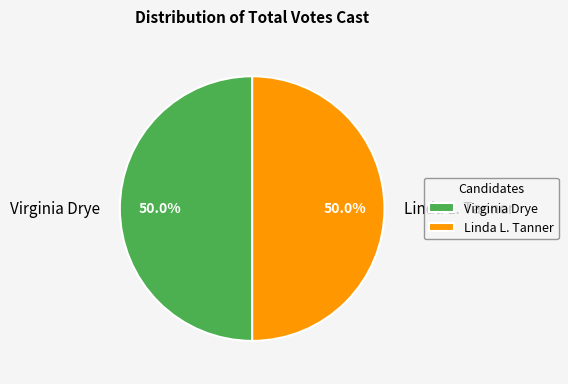

Is the sum of Virginia Drye and Linda L. Tanner greater than half?

Yes